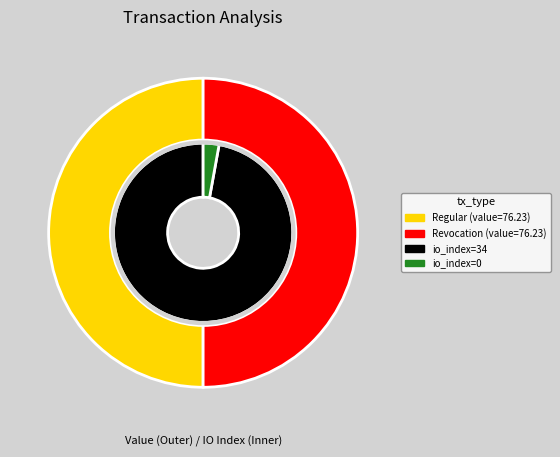

How many segments does this pie chart have?

2